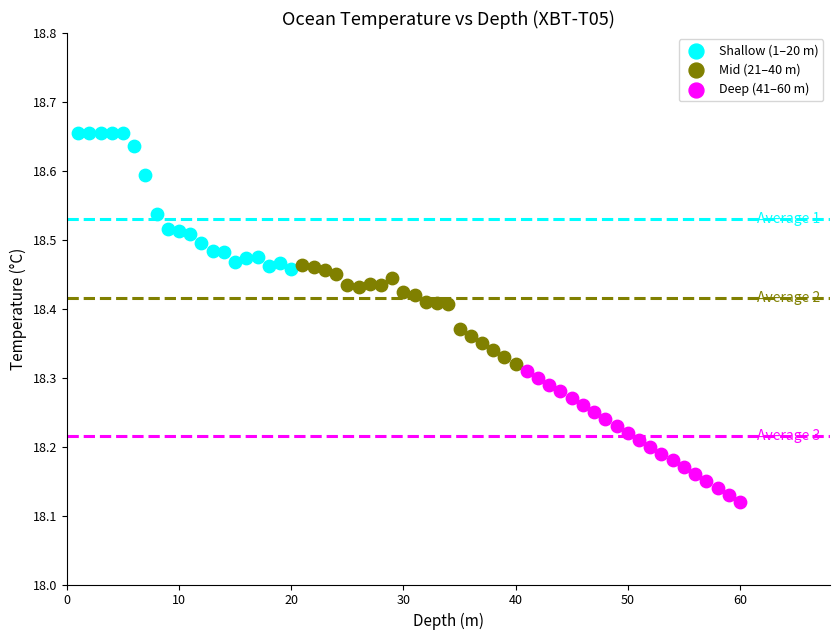

Which series has the widest spread of Y values?

Shallow (1–20 m)